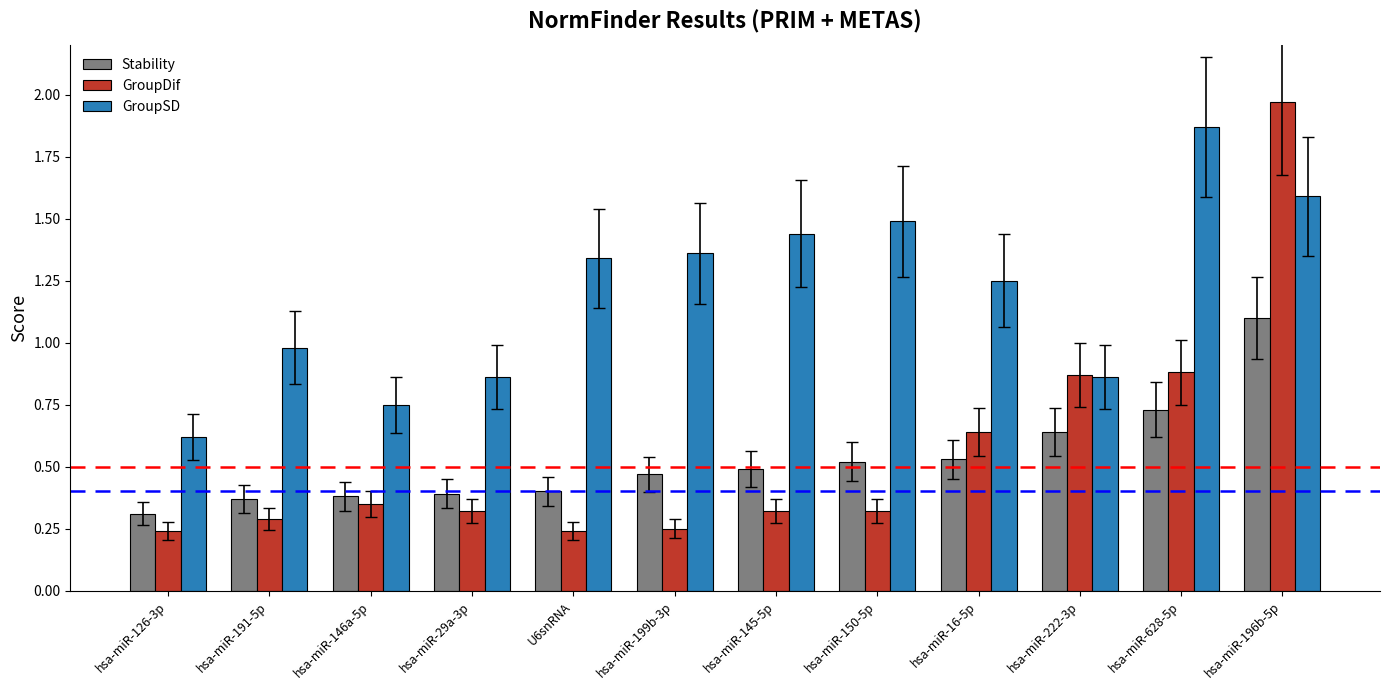

Between hsa-miR-29a-3p and U6snRNA, which series saw the biggest shift?

GroupSD